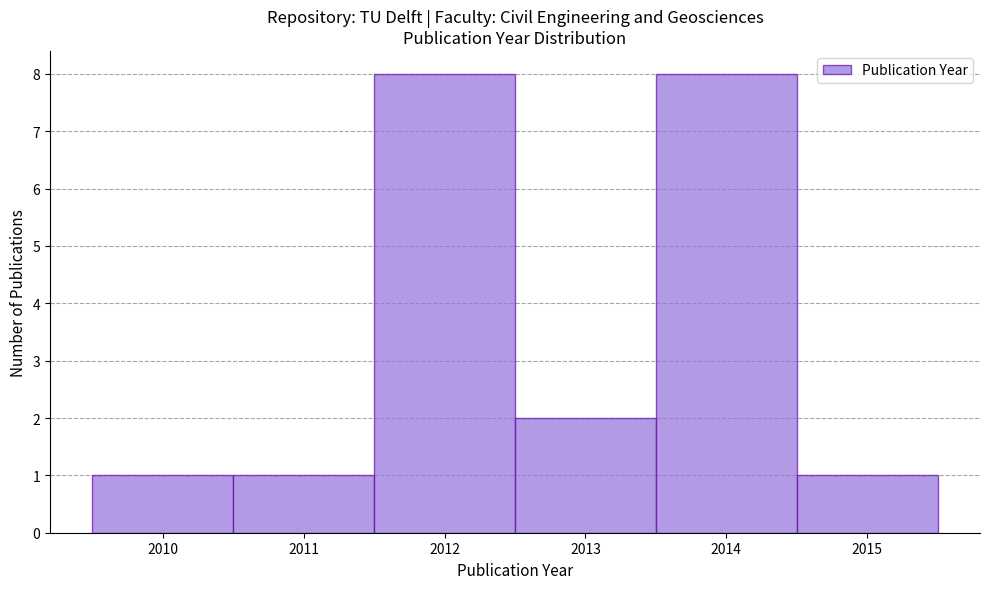

Reading left to right, list every bar in this chart as the range it spans on the x-axis followed by its height. The values are not printed on the chart, so give them approximately, as read against the axis.

2009.5 to 2010.5: 1
2010.5 to 2011.5: 1
2011.5 to 2012.5: 8
2012.5 to 2013.5: 2
2013.5 to 2014.5: 8
2014.5 to 2015.5: 1